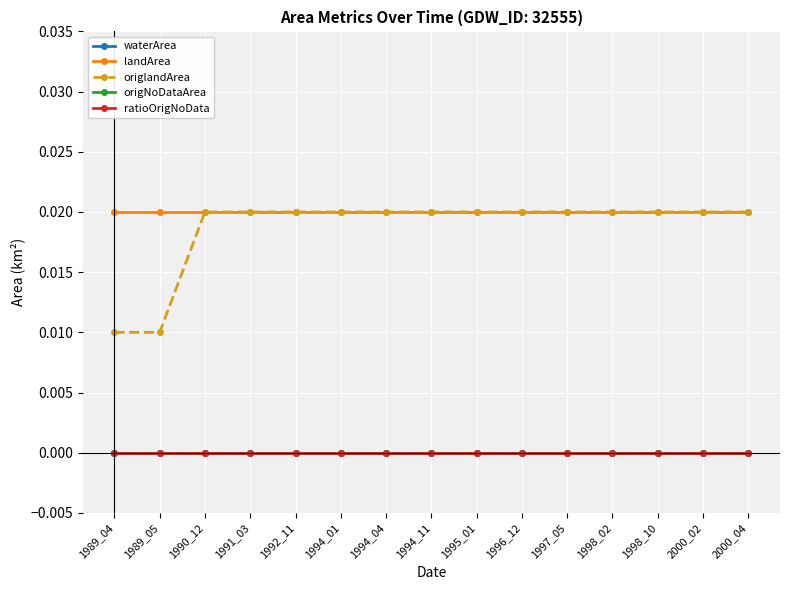

Rank the series at 1994_01 from lowest to highest value.

waterArea, origNoDataArea, ratioOrigNoData, landArea, origlandArea